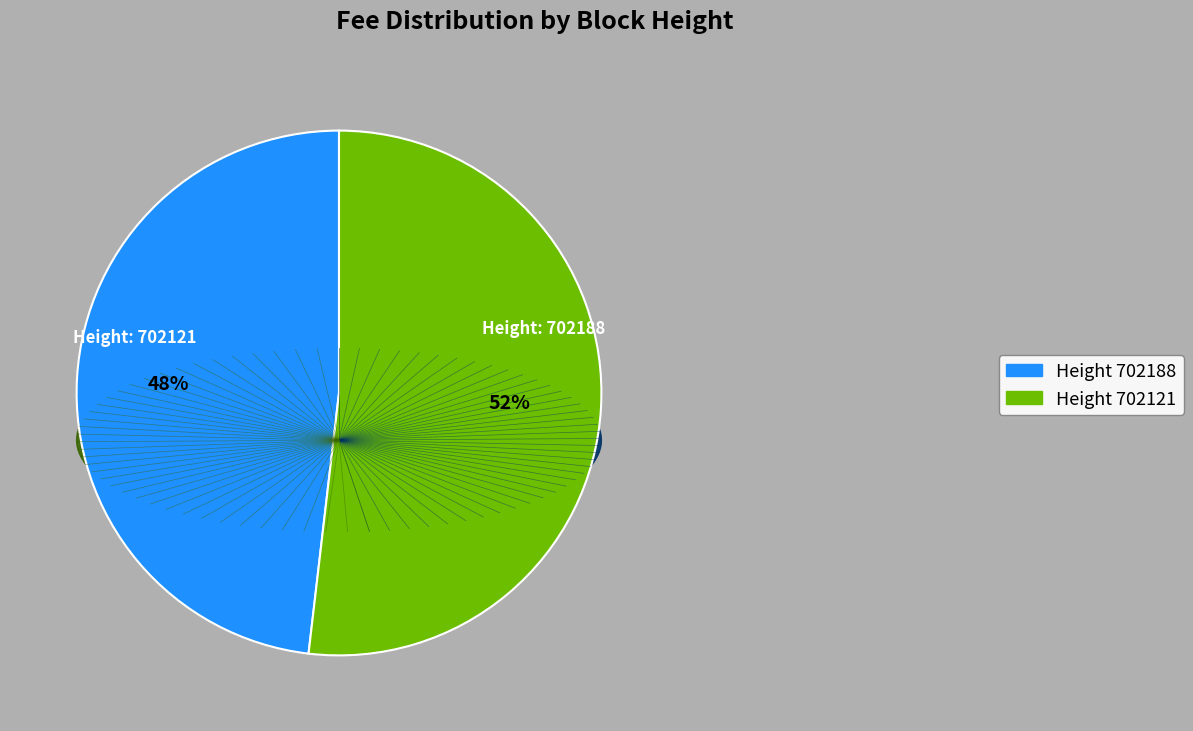

To the nearest percent, what is the difference between the 702121 and 702188 slice percentages?

4%